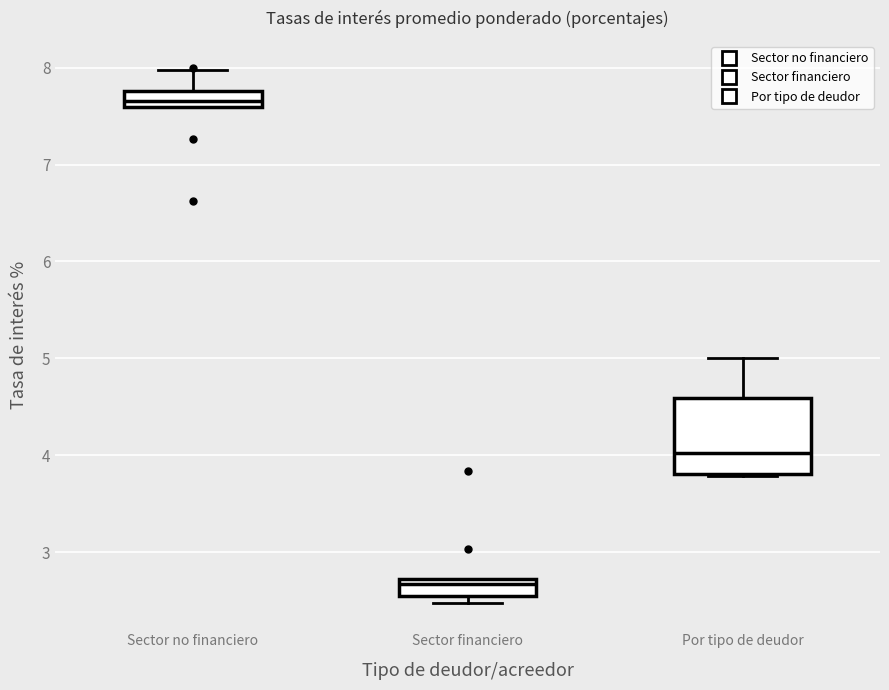

Which box has the lowest median line?

Sector financiero